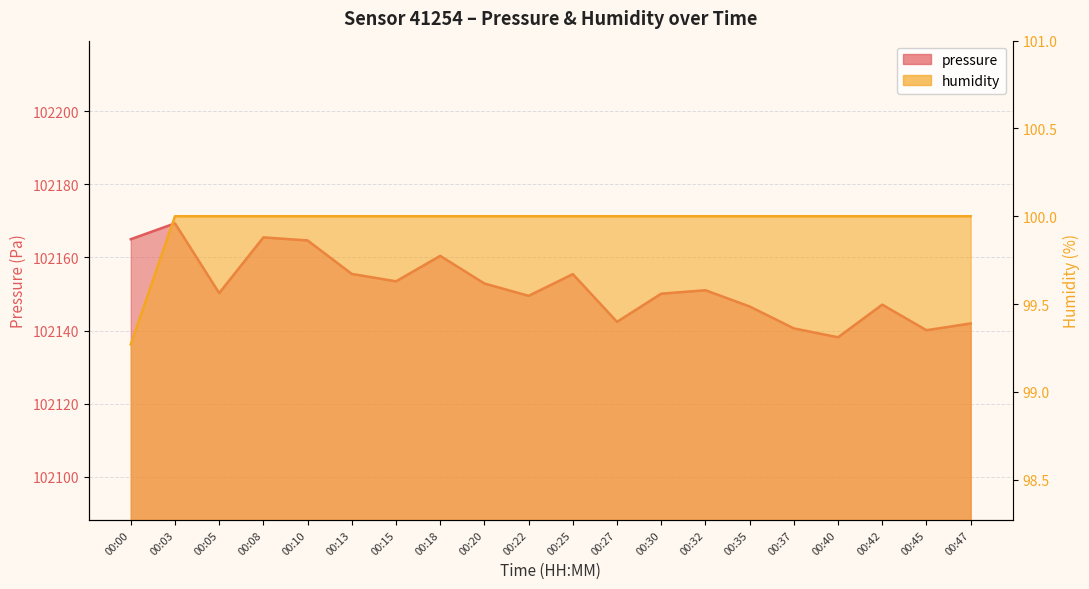

What are all the series names shown in the legend?

pressure, humidity